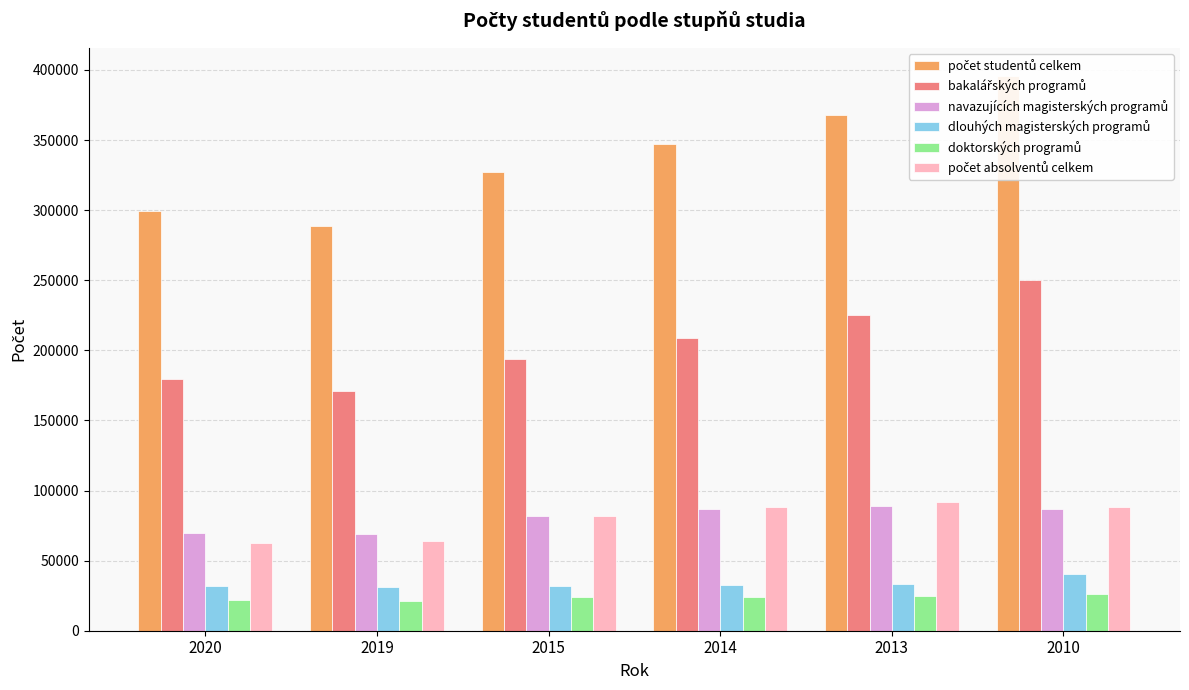

How many values in the počet studentů celkem series are below 347096?

3